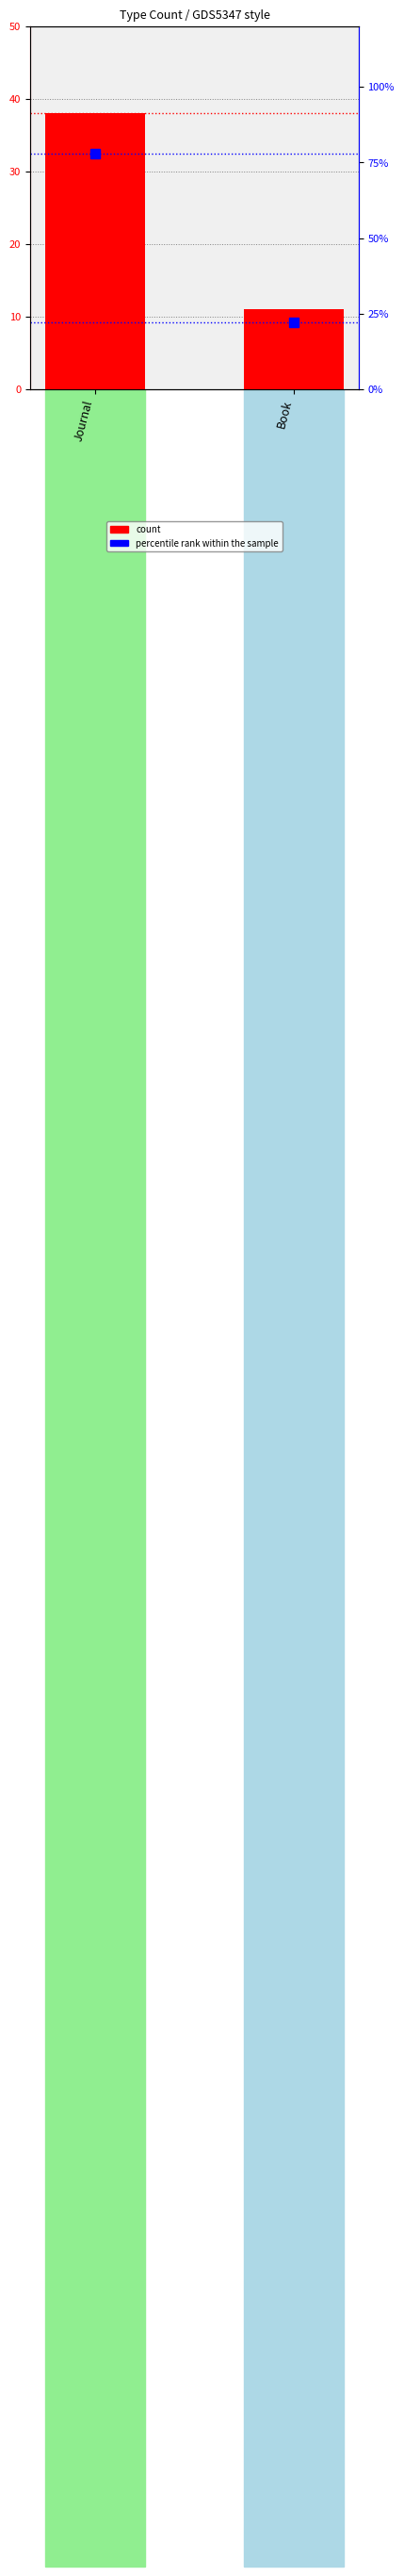

What position from the right is Journal?

2